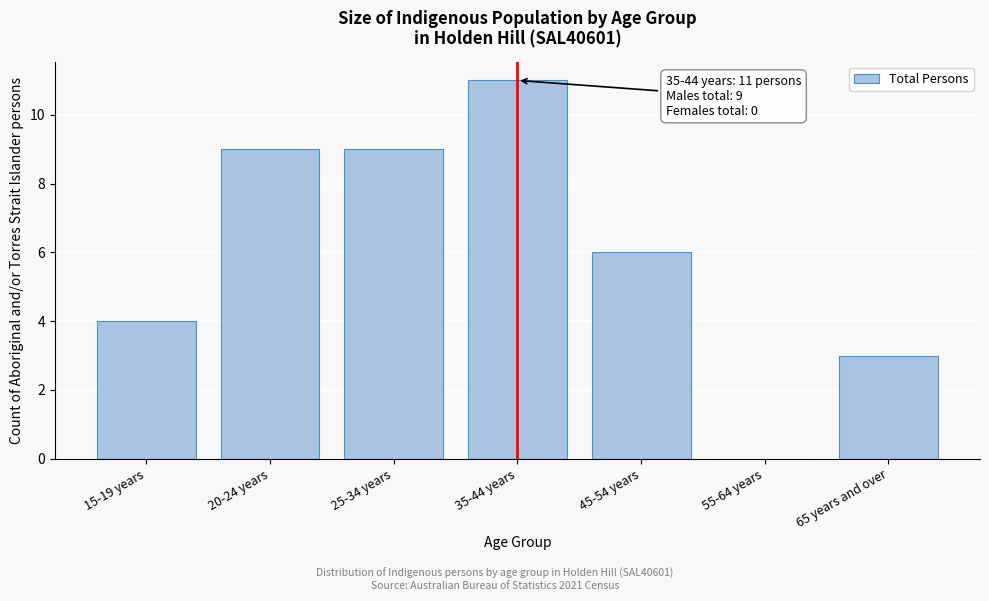

Reading left to right, transcribe all the data shown in this chart.

15-19 years=4	20-24 years=9	25-34 years=9	35-44 years=11	45-54 years=6	55-64 years=0	65 years and over=3